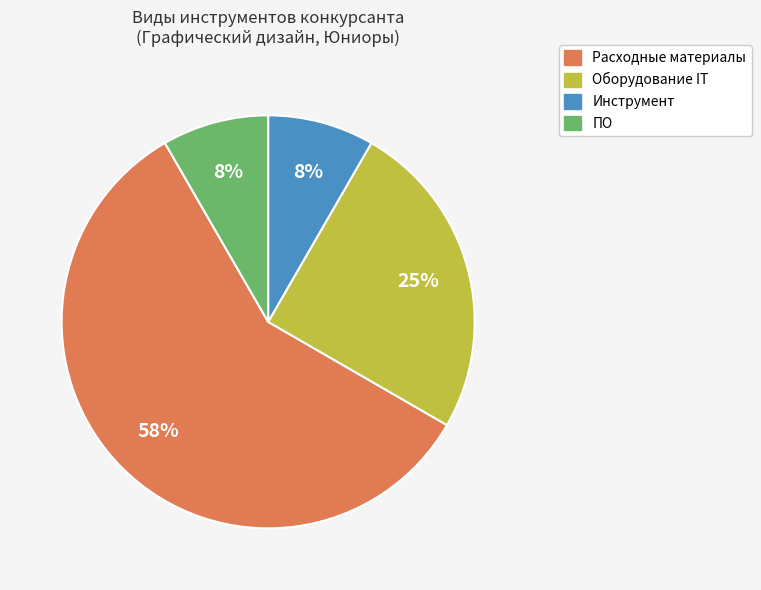

Does any single category account for the majority?

Yes